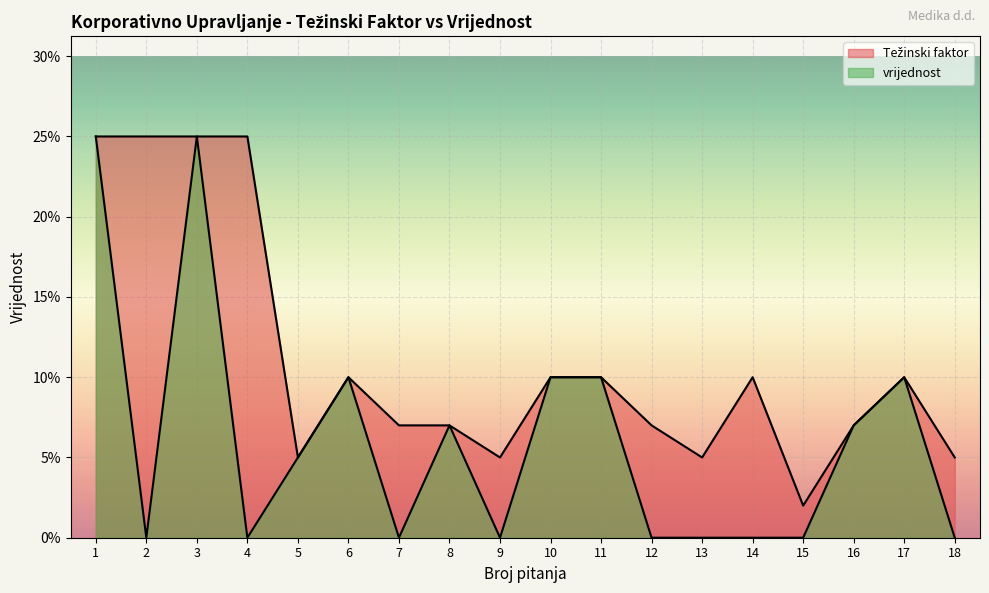

At which category is the sum across all series the highest?

1